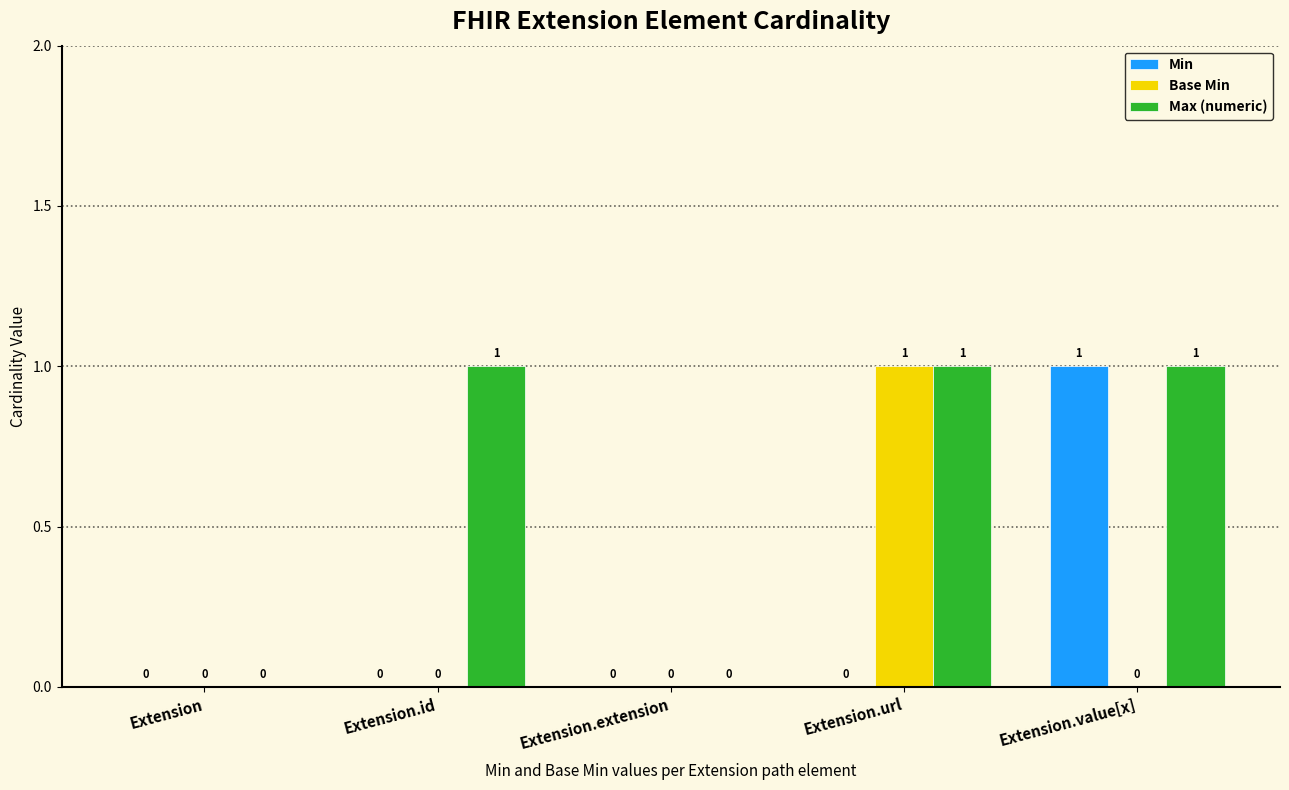

Which series has the largest total across all categories?

Max (numeric)